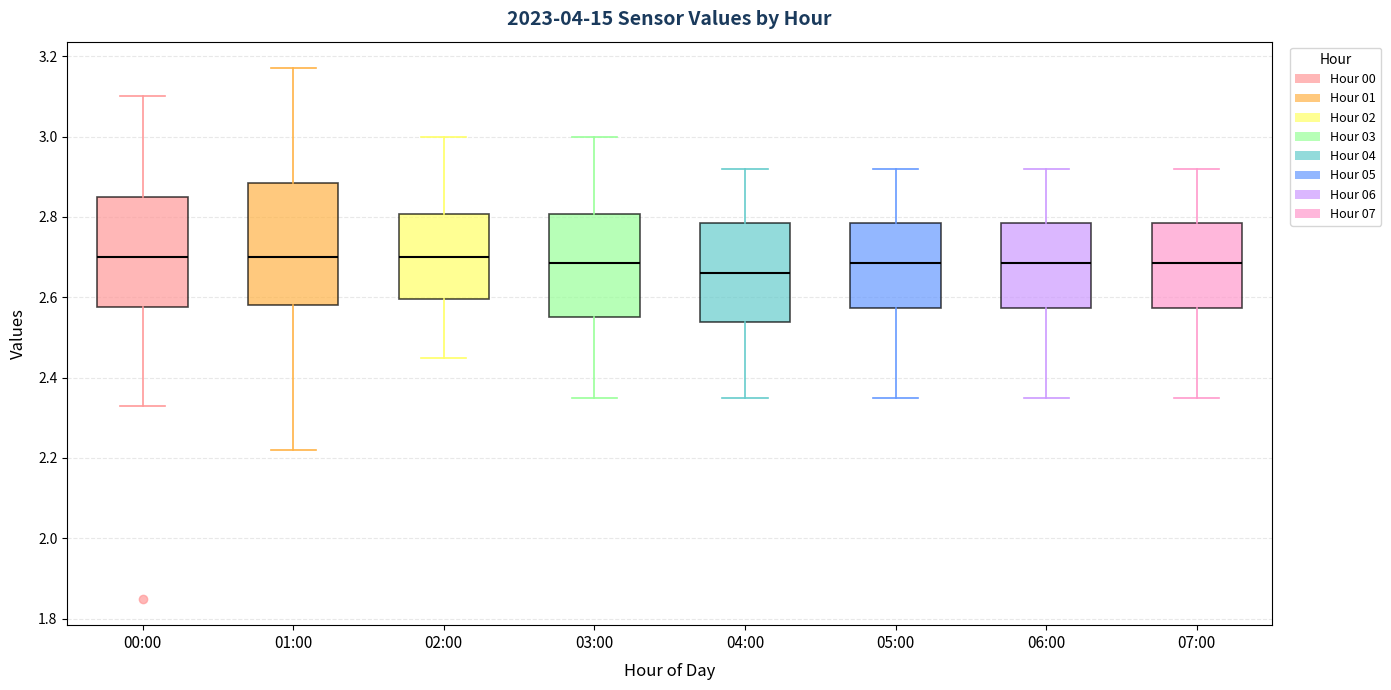

Reading left to right, transcribe this box plot: for each box, give where its median line is, the range the box spans, and where its two whiskers end, as read against the y-axis. The values are not printed on the chart, so give them approximately, as read against the axis.

00:00: median 2.70, box 2.58 to 2.86, whiskers 2.34 to 3.10
01:00: median 2.70, box 2.58 to 2.88, whiskers 2.22 to 3.18
02:00: median 2.70, box 2.60 to 2.80, whiskers 2.46 to 3.00
03:00: median 2.68, box 2.56 to 2.80, whiskers 2.36 to 3.00
04:00: median 2.66, box 2.54 to 2.78, whiskers 2.36 to 2.92
05:00: median 2.68, box 2.58 to 2.78, whiskers 2.36 to 2.92
06:00: median 2.68, box 2.58 to 2.78, whiskers 2.36 to 2.92
07:00: median 2.68, box 2.58 to 2.78, whiskers 2.36 to 2.92